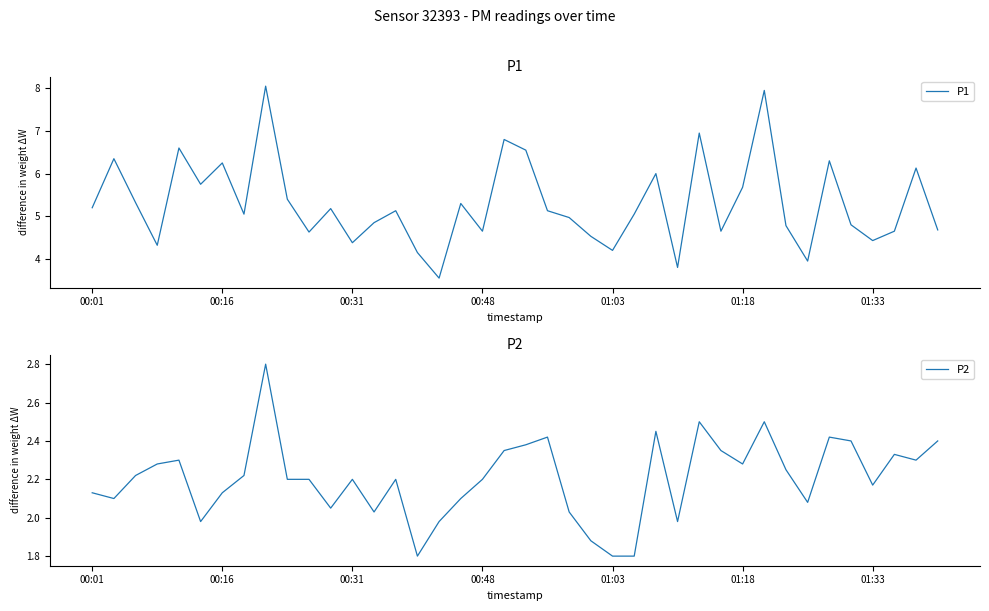

True or false: P2 and P1 intersect in this chart.

False